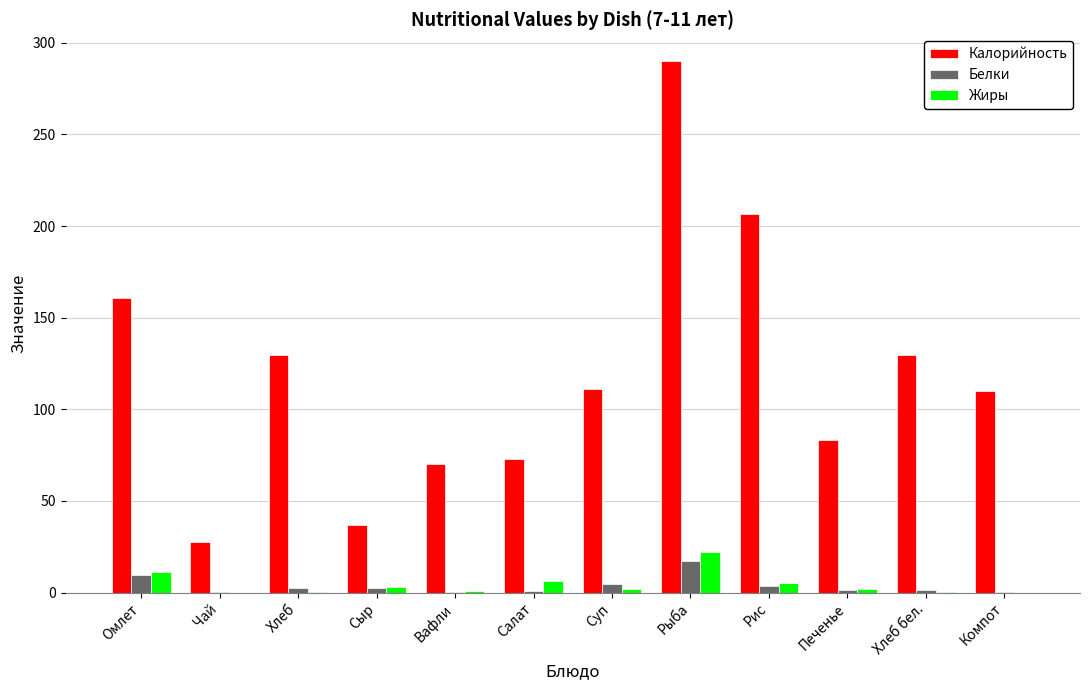

Is the value of Жиры at Рис greater than the value of Белки at Чай?

Yes